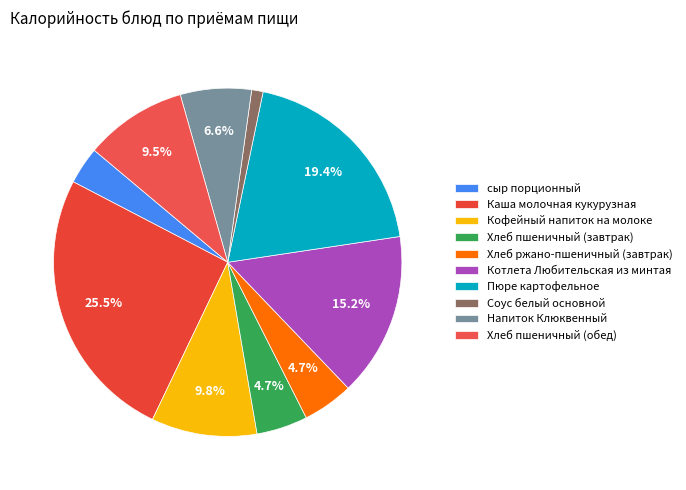

Rank the categories by value from highest to lowest.

Каша молочная кукурузная, Пюре картофельное, Котлета Любительская из минтая, Кофейный напиток на молоке, Хлеб пшеничный (обед), Напиток Клюквенный, Хлеб пшеничный (завтрак), Хлеб ржано-пшеничный (завтрак), сыр порционный, Соус белый основной